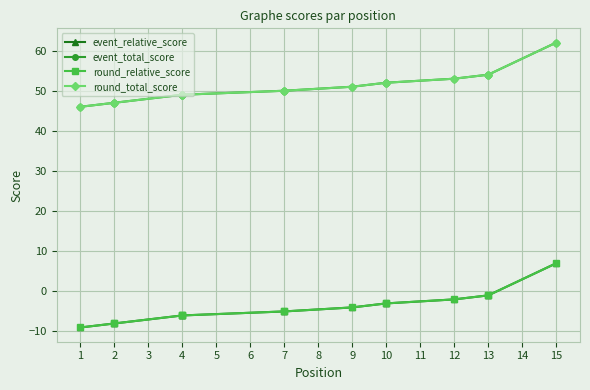

What is the difference between the highest and lowest values at 4?

55